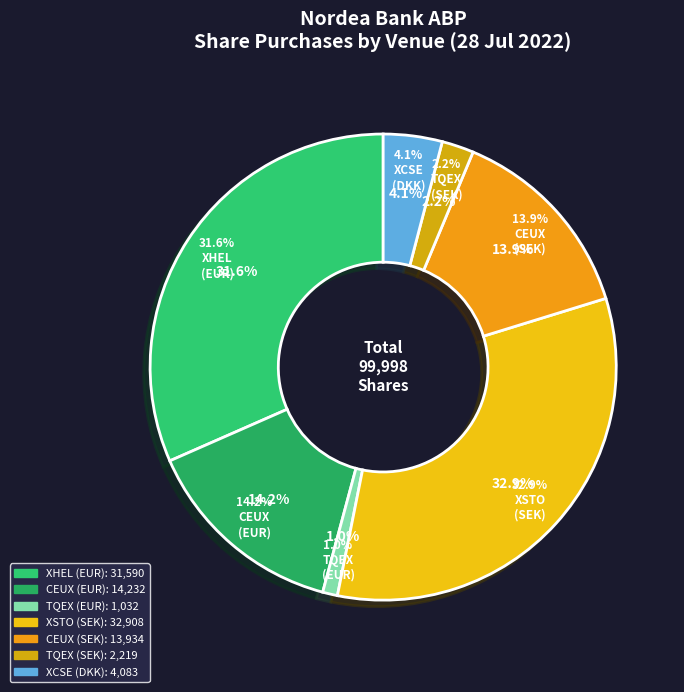

To the nearest percent, what percentage of the pie is XCSE (DKK)?

4%